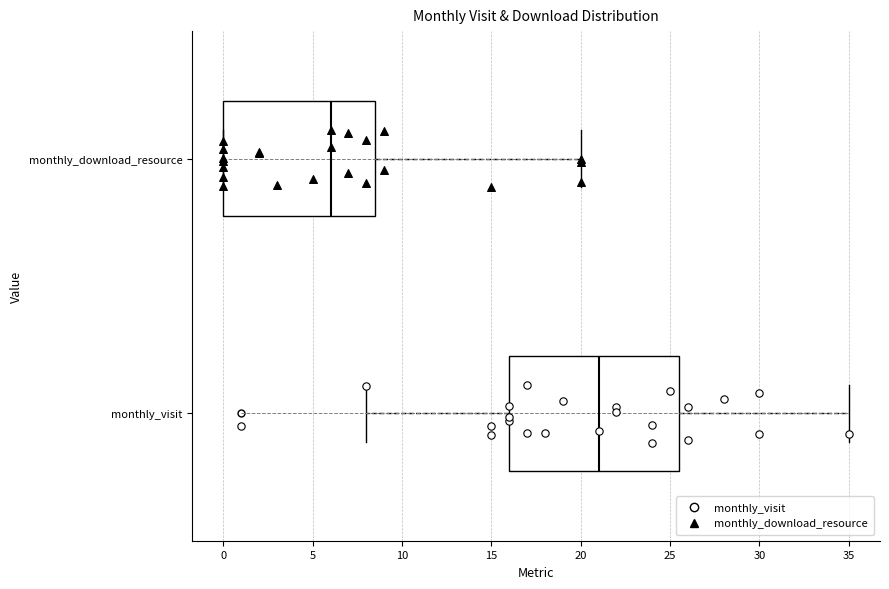

Where is the right edge of the box for monthly_download_resource on the x-axis? The values are not printed on the chart, so give them approximately, as read against the axis.

8.5